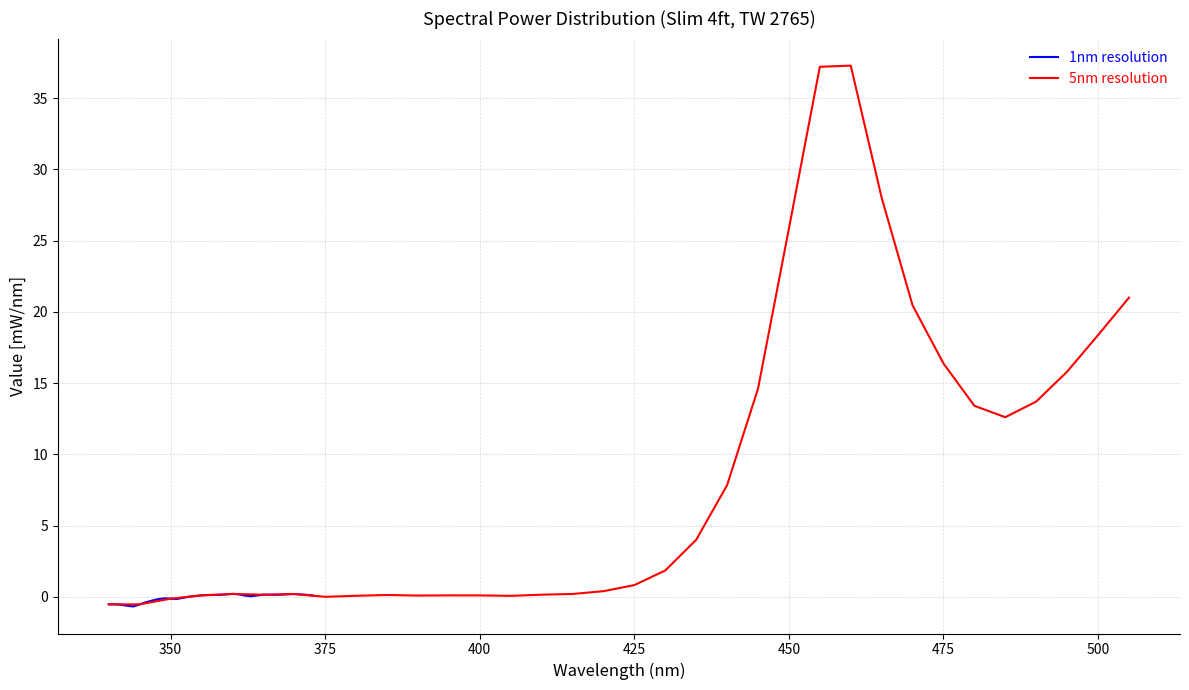

How many intersections are there between 5nm resolution and 1nm resolution?

1